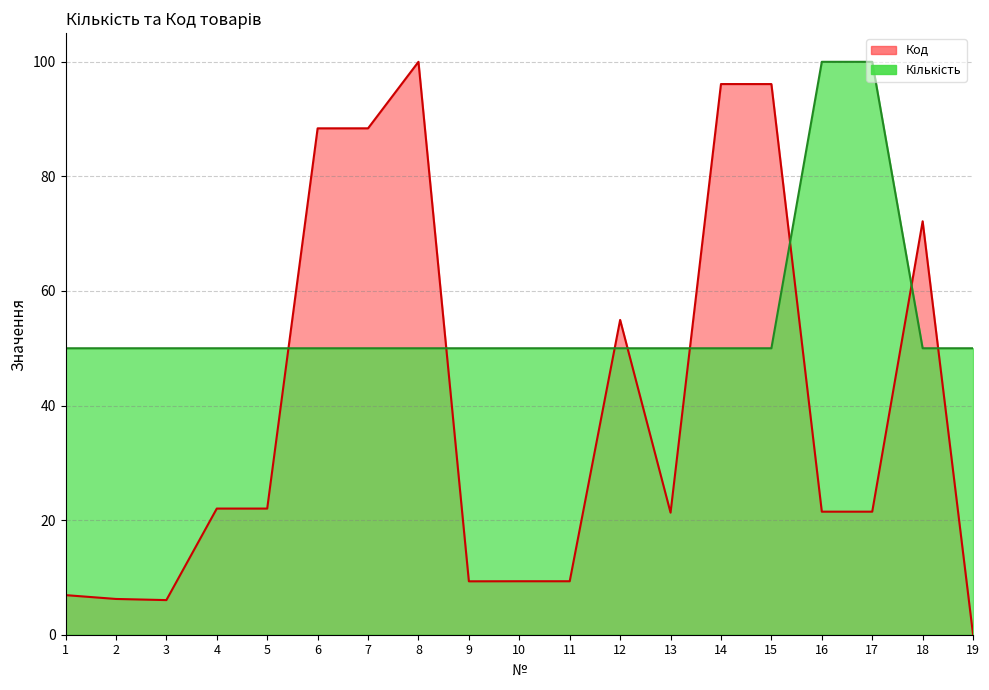

Is the value of Код at 18 greater than the value of Кількість at 7?

Yes